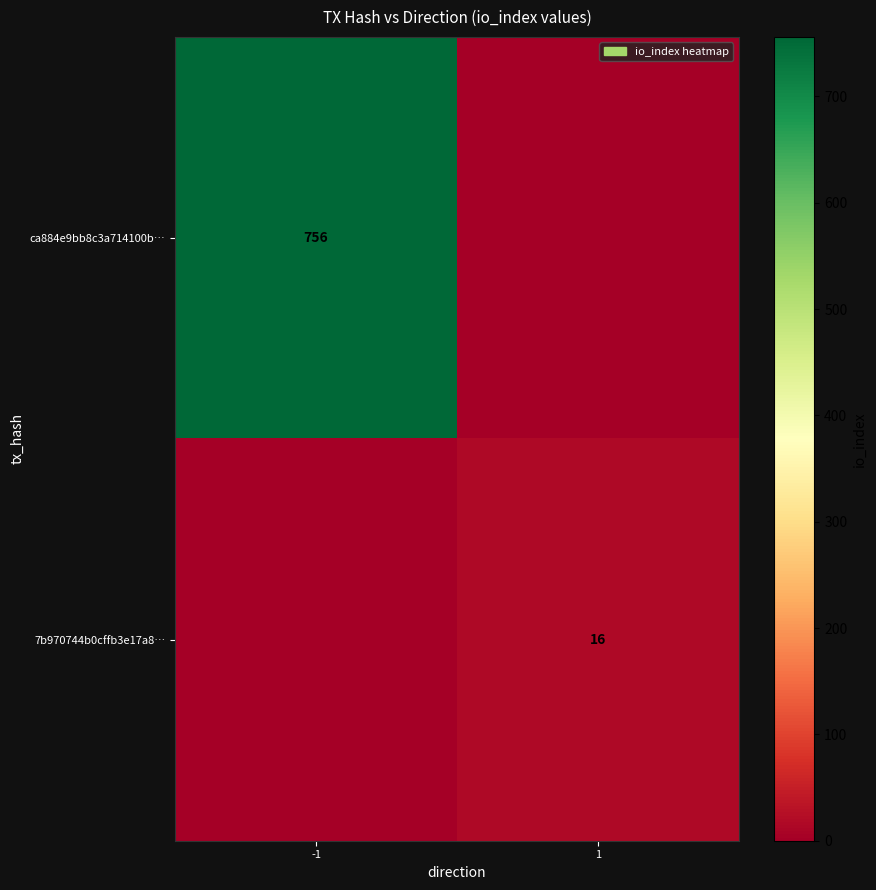

Which has a higher value, -1 or 1?

-1